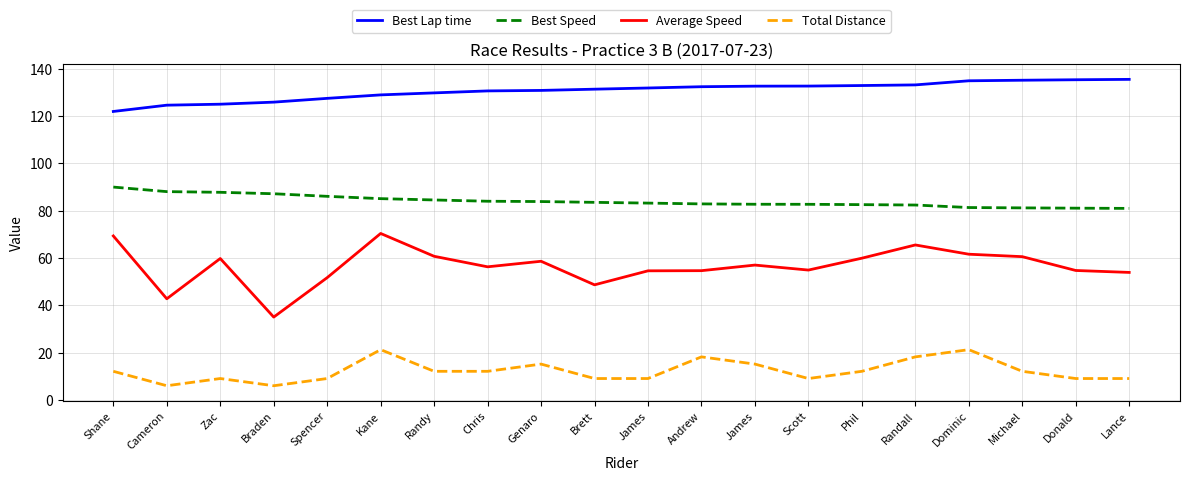

Is the value of Total Distance at James greater than the value of Best Lap time at Braden?

No